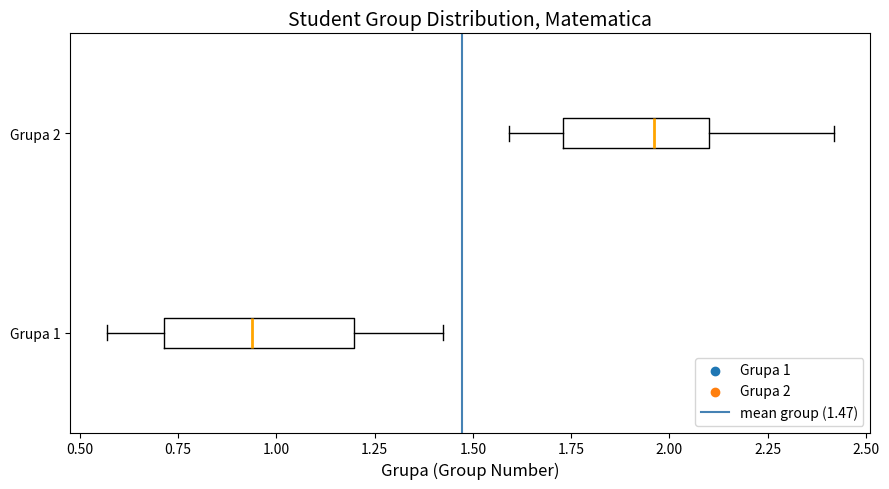

Which box is the widest, from its left edge to its right edge?

Grupa 1